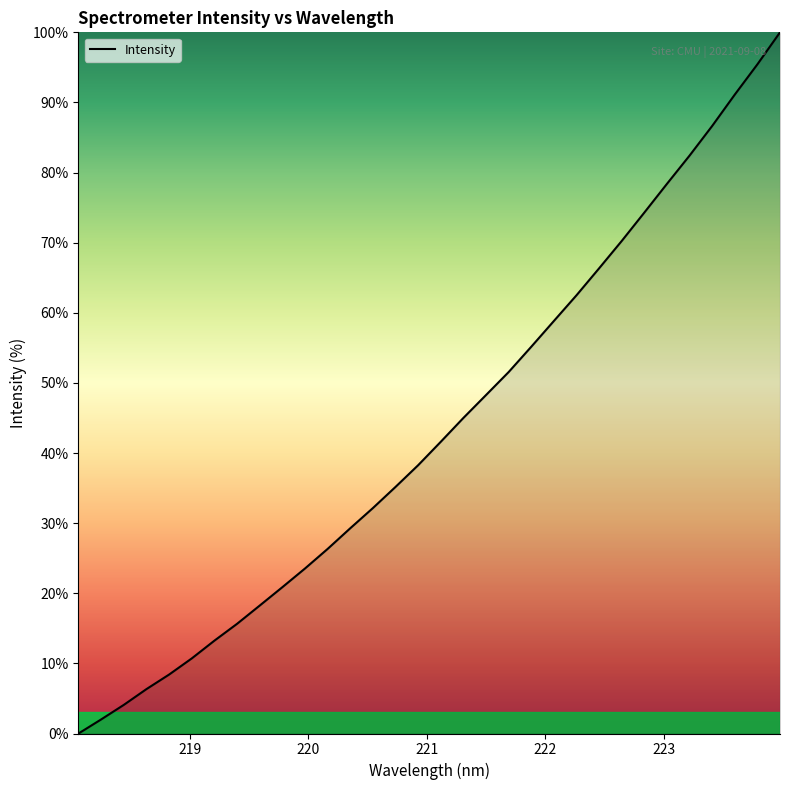

What is the difference between the maximum and minimum values?

100.0